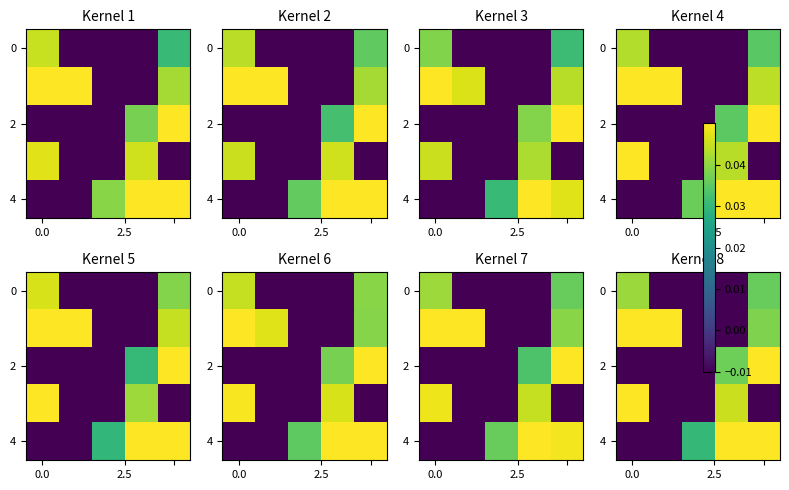

What is the difference between the maximum and second lowest values in the row_4 series?

0.1